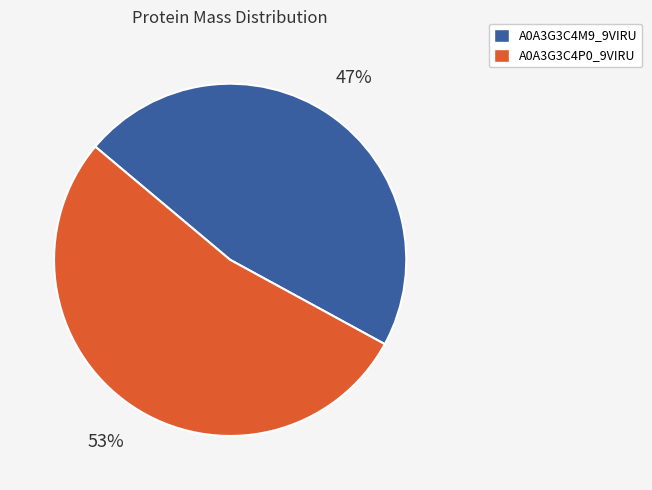

How many segments does this pie chart have?

2